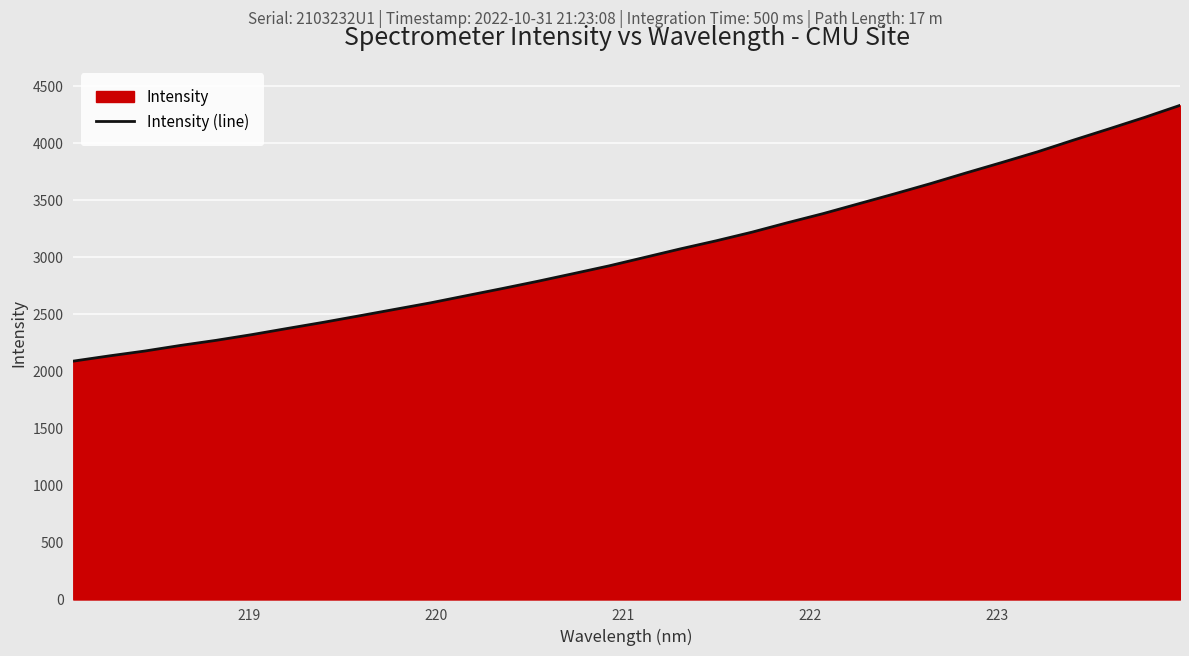

What is the difference between the maximum and minimum values?

2243.5